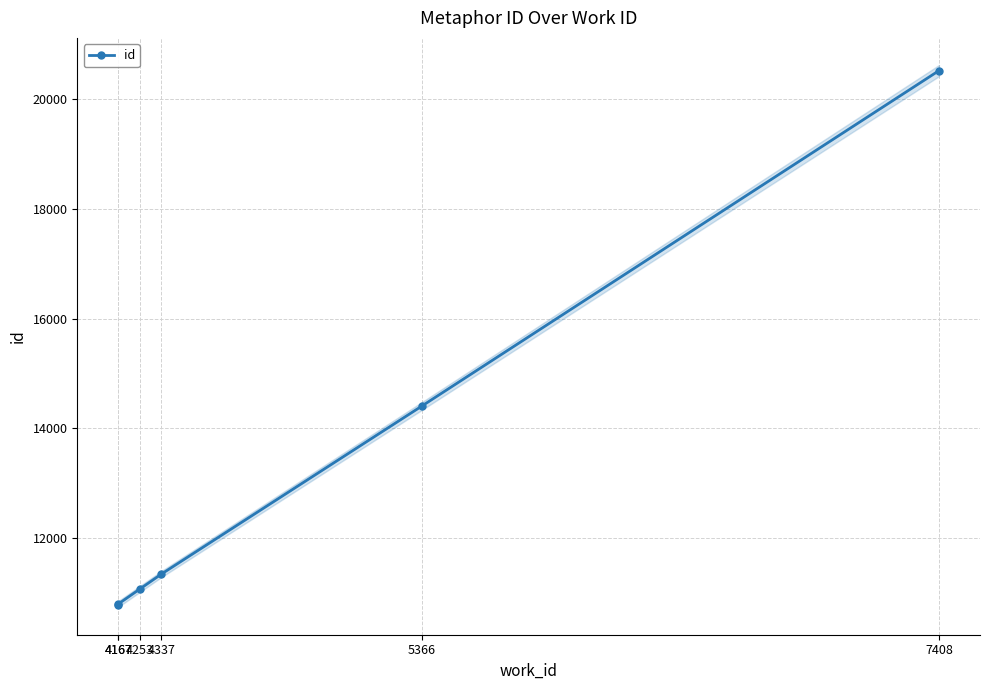

True or false: the data shows 11338 at 4337.

True